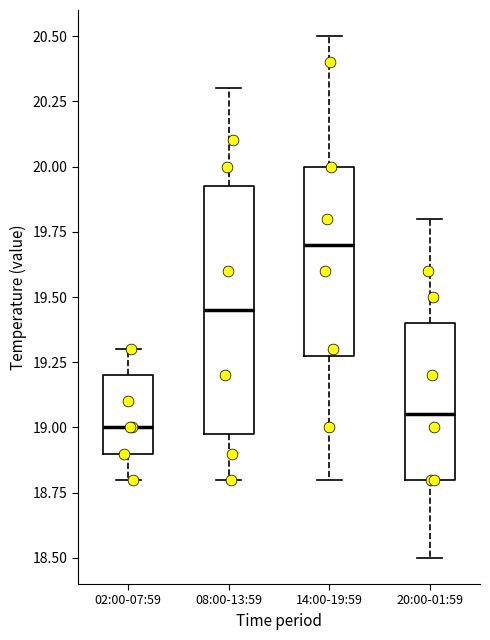

Which box's median line is the lowest?

02:00-07:59